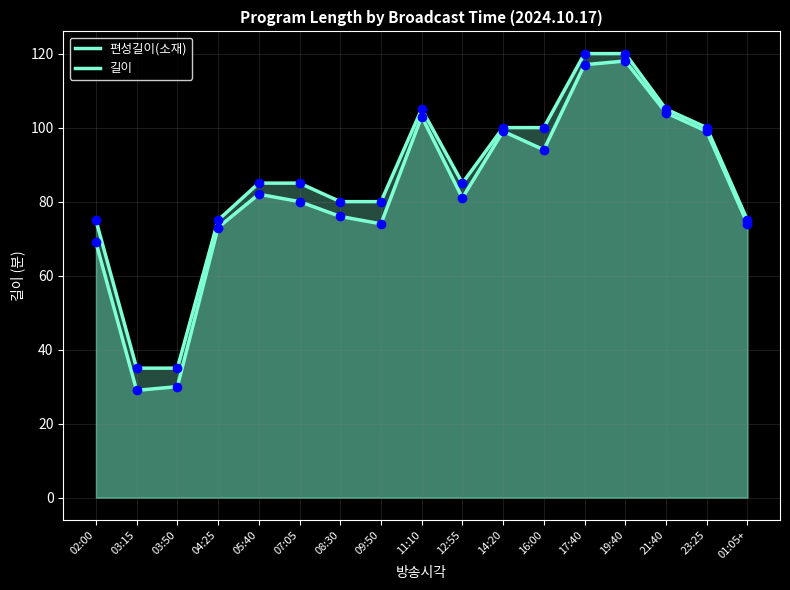

What is the total value across all series at 05:40?

167